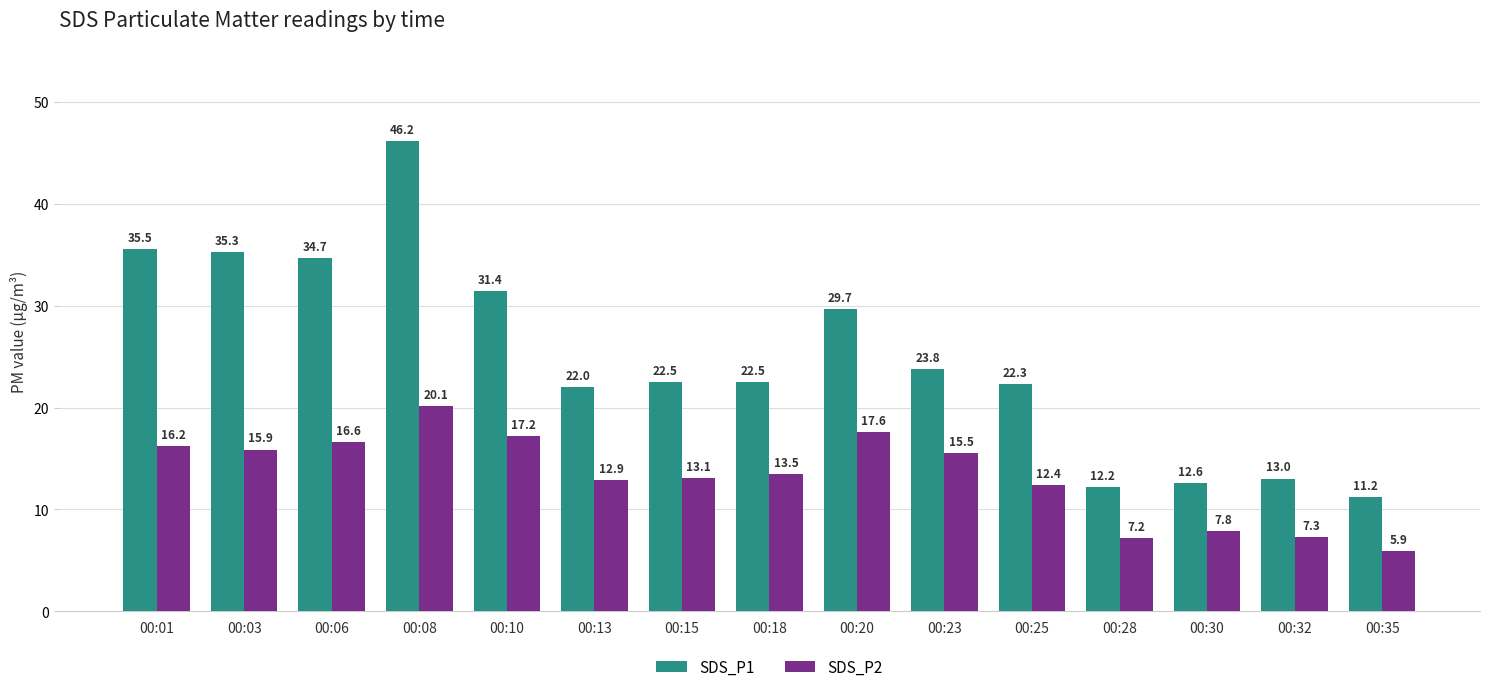

What is the difference between the maximum and minimum values in the SDS_P1 series?

35.0